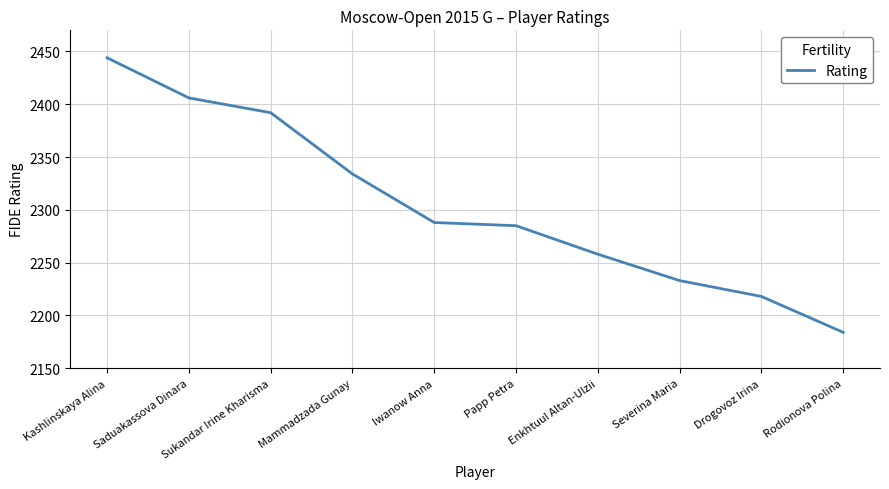

Which label corresponds to the largest value in the chart?

Kashlinskaya Alina